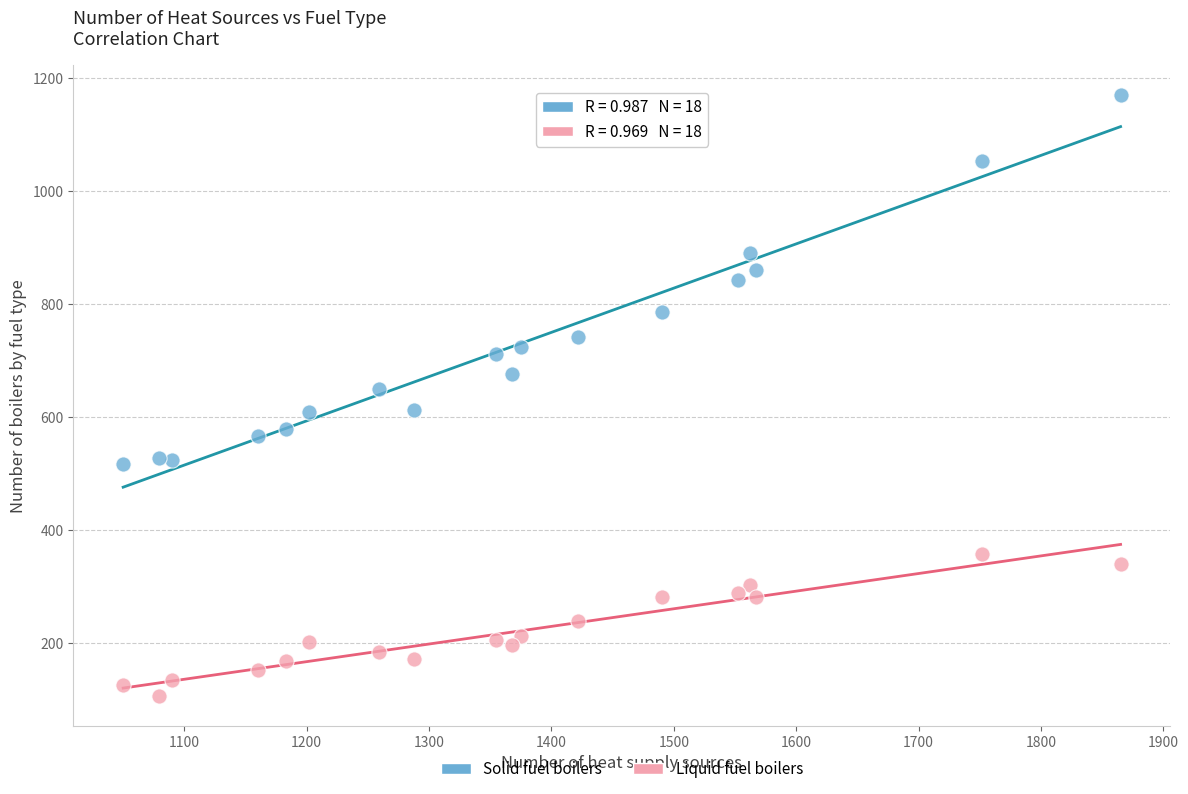

What are all the series names shown in the legend?

Solid fuel boilers, Liquid fuel boilers